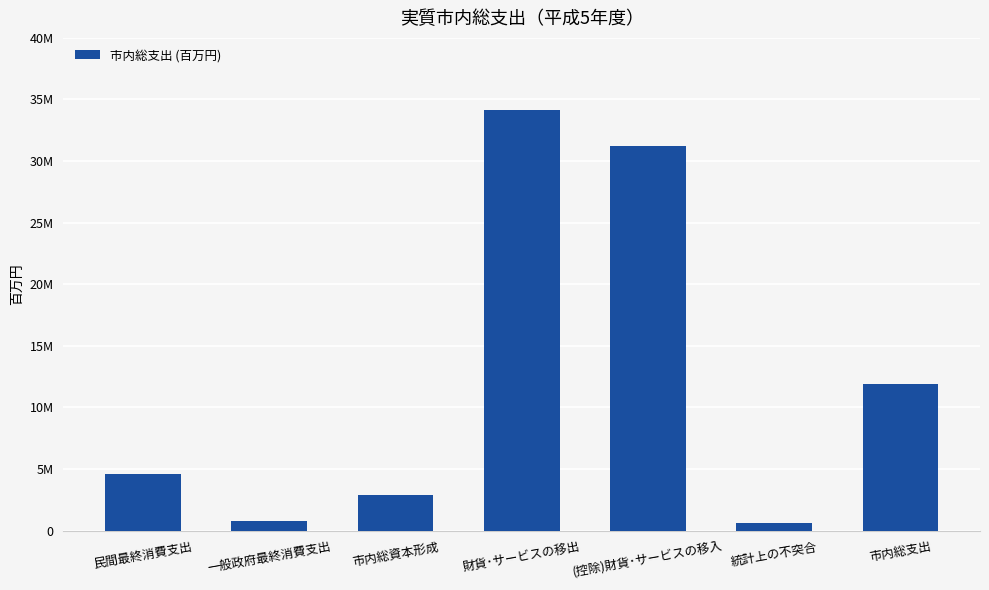

Which has a higher value, 一般政府最終消費支出 or 財貨･サービスの移出?

財貨･サービスの移出